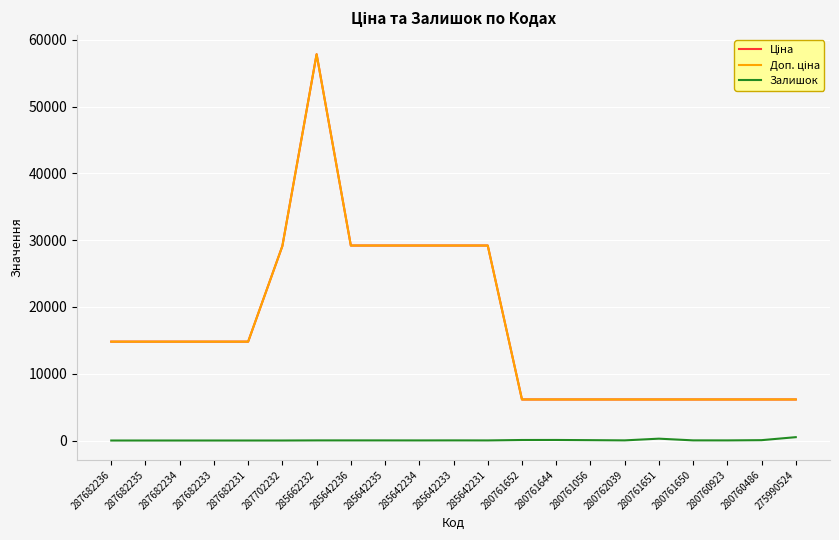

Reading left to right, extract all data points from this chart.

Ціна: 287682236=14800.8	287682235=14800.8	287682234=14800.8	287682233=14800.8	287682231=14800.8	287702232=29119.2	285662232=57826.2	285642236=29188.5	285642235=29188.5	285642234=29188.5	285642233=29188.5	285642231=29188.5	280761652=6143.2	280761644=6143.2	280761056=6143.2	280762039=6143.2	280761651=6143.2	280761650=6143.2	280760923=6143.2	280760486=6143.2	275990524=6143.2
Доп. ціна: 287682236=14800.8	287682235=14800.8	287682234=14800.8	287682233=14800.8	287682231=14800.8	287702232=29119.2	285662232=57826.2	285642236=29188.5	285642235=29188.5	285642234=29188.5	285642233=29188.5	285642231=29188.5	280761652=6143.2	280761644=6143.2	280761056=6143.2	280762039=6143.2	280761651=6143.2	280761650=6143.2	280760923=6143.2	280760486=6143.2	275990524=6143.2
Залишок: 287682236=0.0	287682235=0.0	287682234=0.0	287682233=0.0	287682231=0.0	287702232=0.0	285662232=16.0	285642236=17.0	285642235=16.0	285642234=13.0	285642233=19.0	285642231=13.0	280761652=77.0	280761644=82.0	280761056=53.0	280762039=20.0	280761651=276.0	280761650=21.0	280760923=17.0	280760486=52.0	275990524=501.0